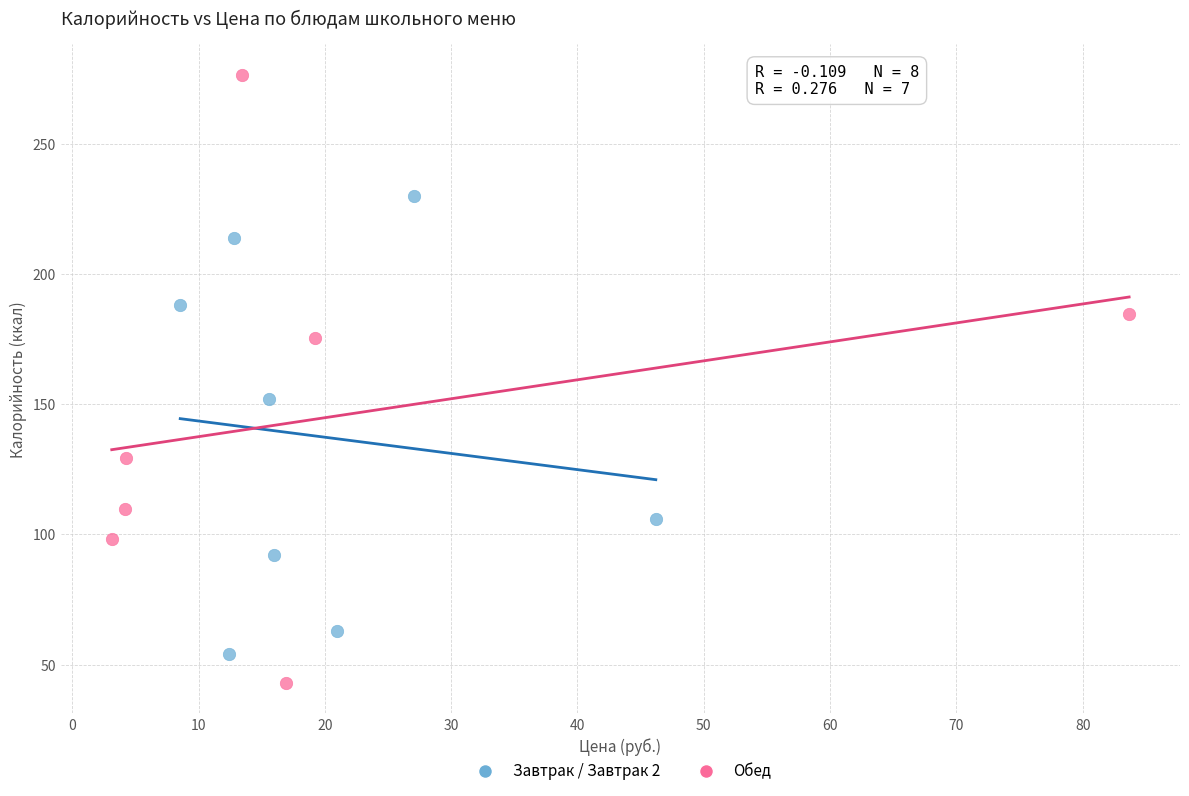

Which series reaches the minimum Y coordinate?

Обед